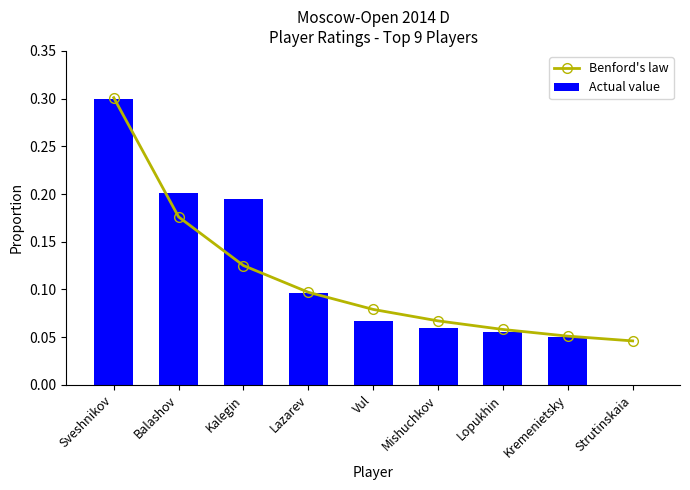

Does the chart contain stacked bars?

No